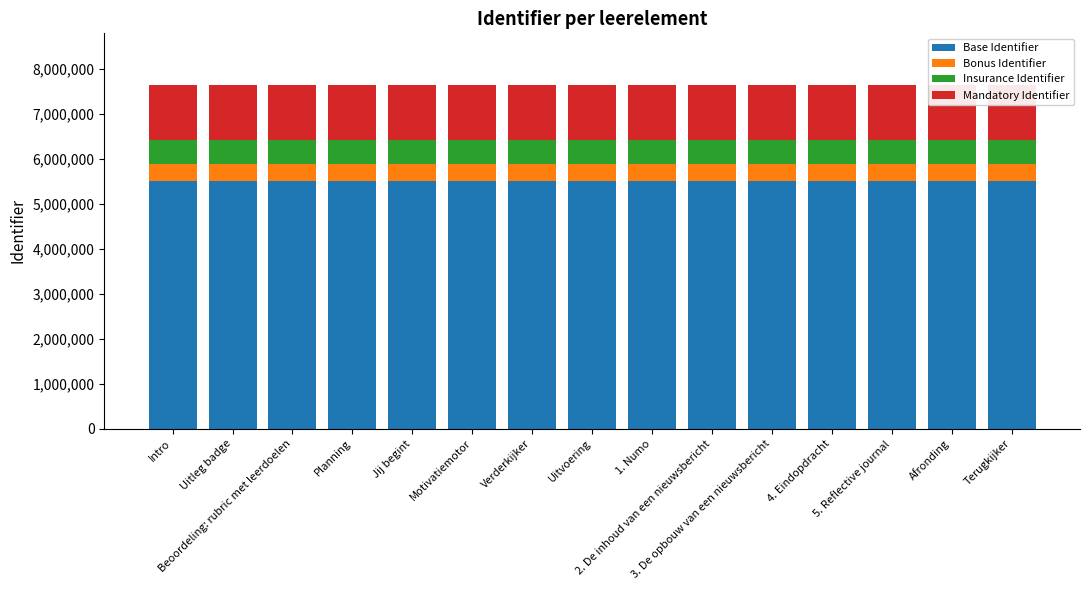

What is the highest value of the Base Identifier series?

5502430.8